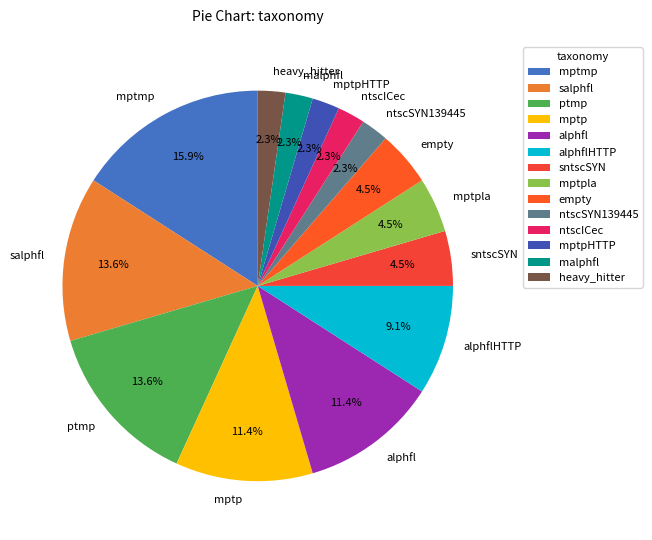

Is there a majority slice in this chart?

No